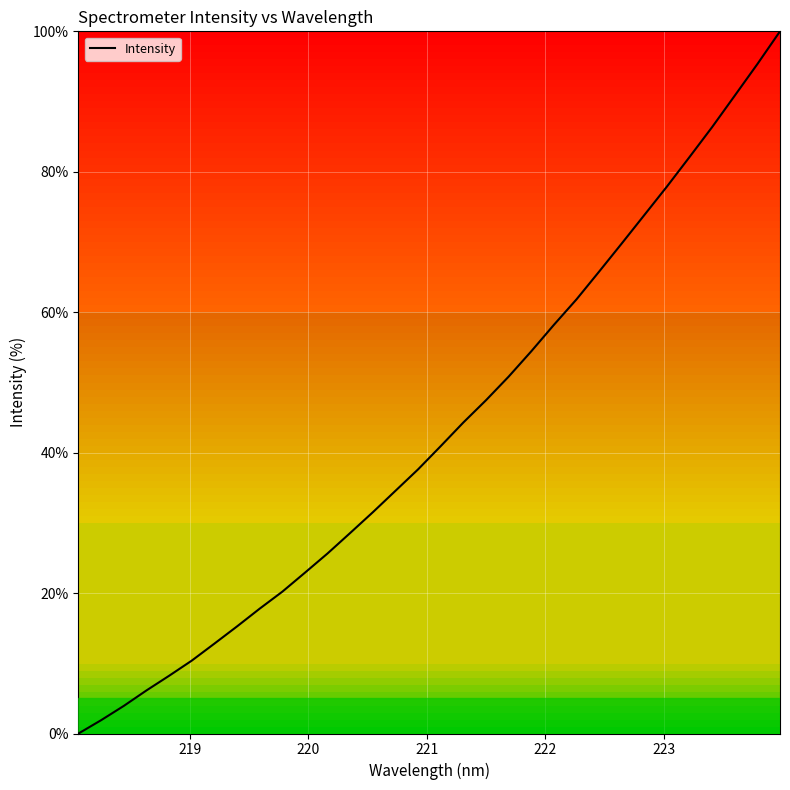

What is the greatest value displayed?

100.0